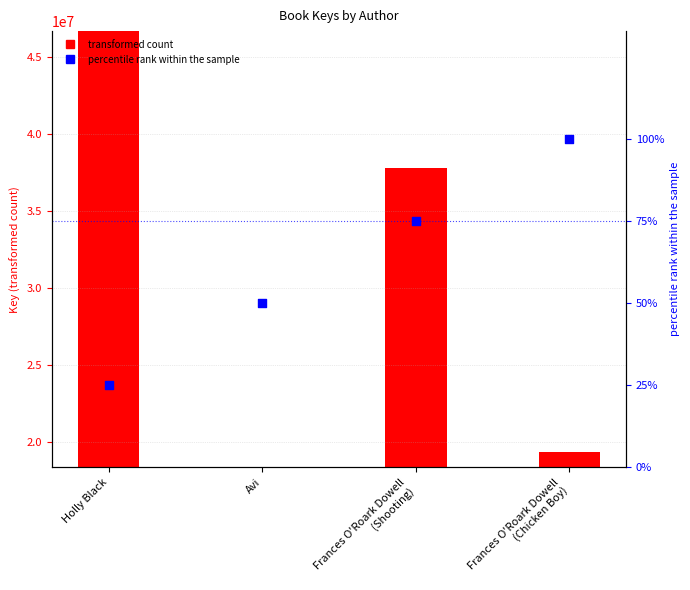

What is the change in value from Holly Black to Frances O'Roark Dowell
(Shooting)?

+50